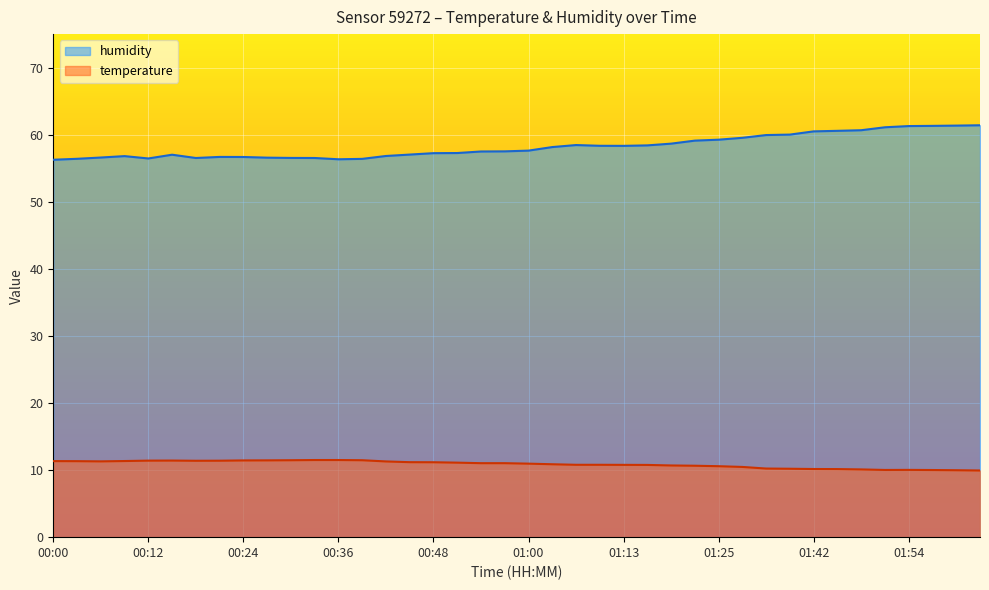

What is the average value of the temperature series?

10.9